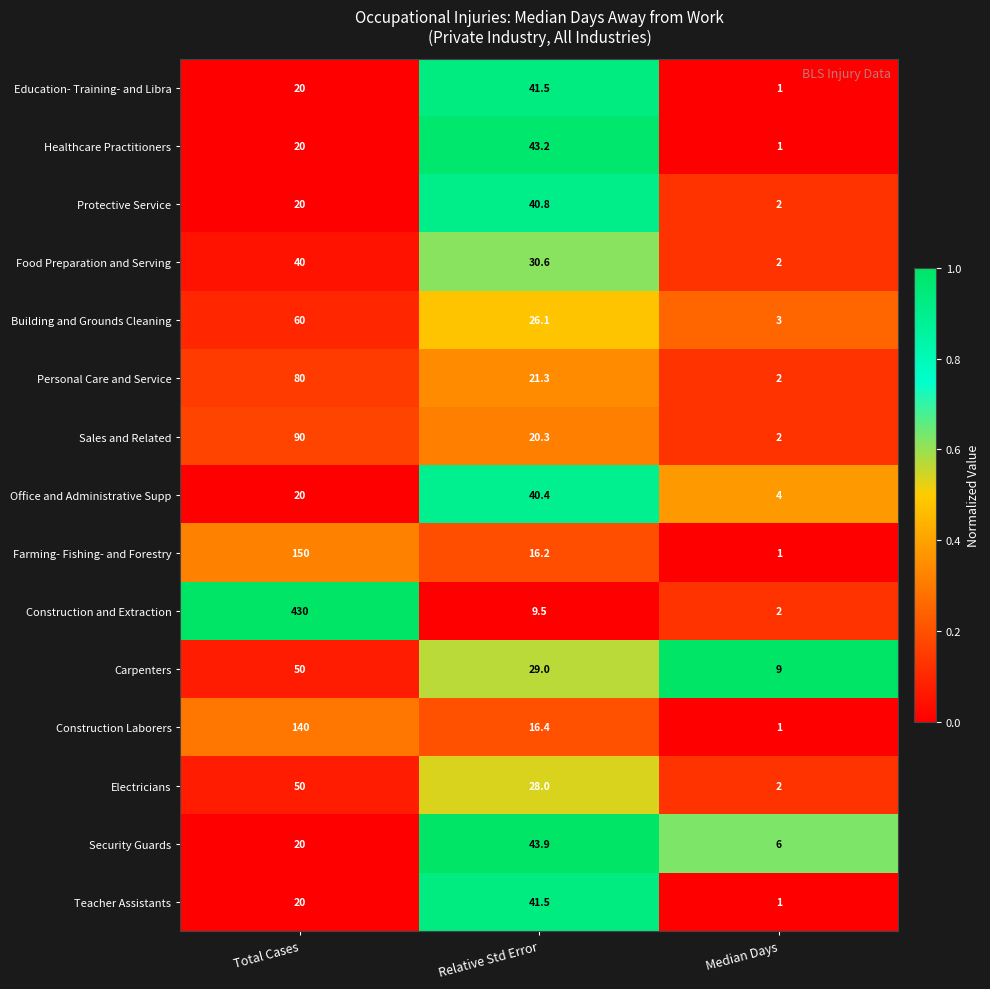

Which series changed the most between Total Cases and Relative Std Error?

Construction and Extraction